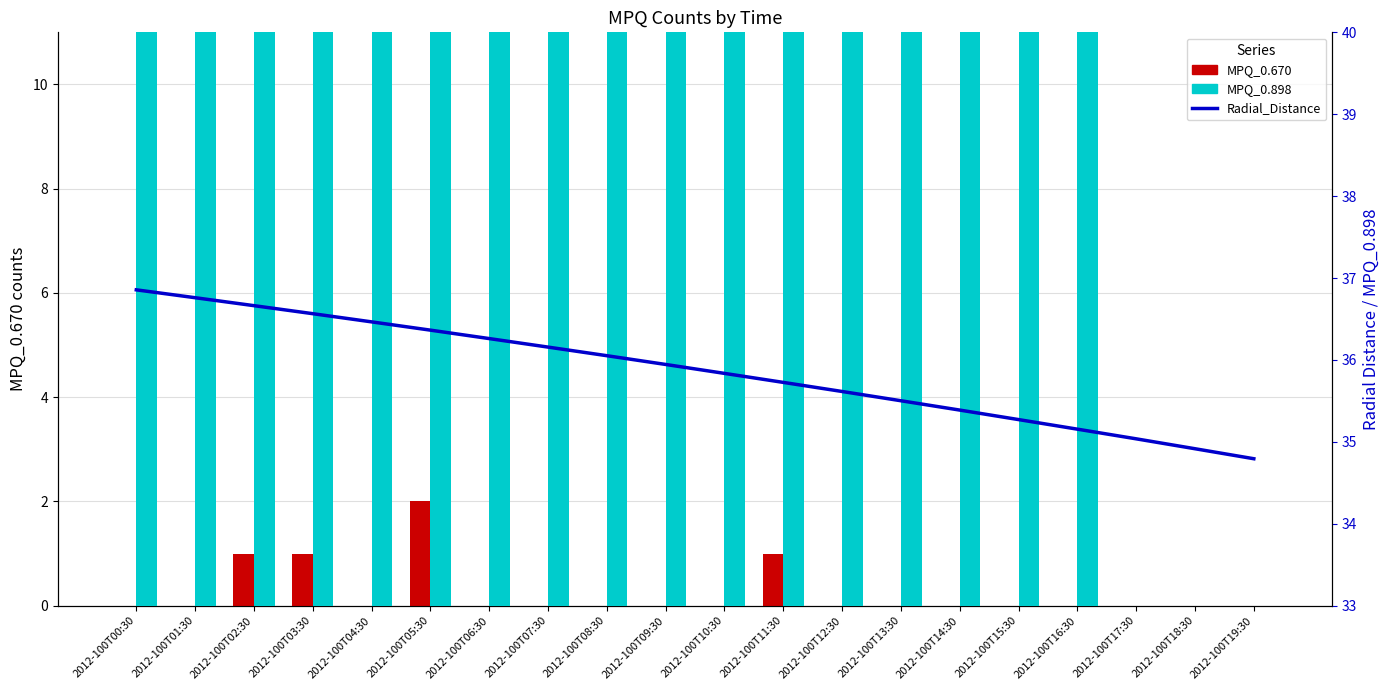

At which category is the sum across all series the highest?

2012-100T02:30